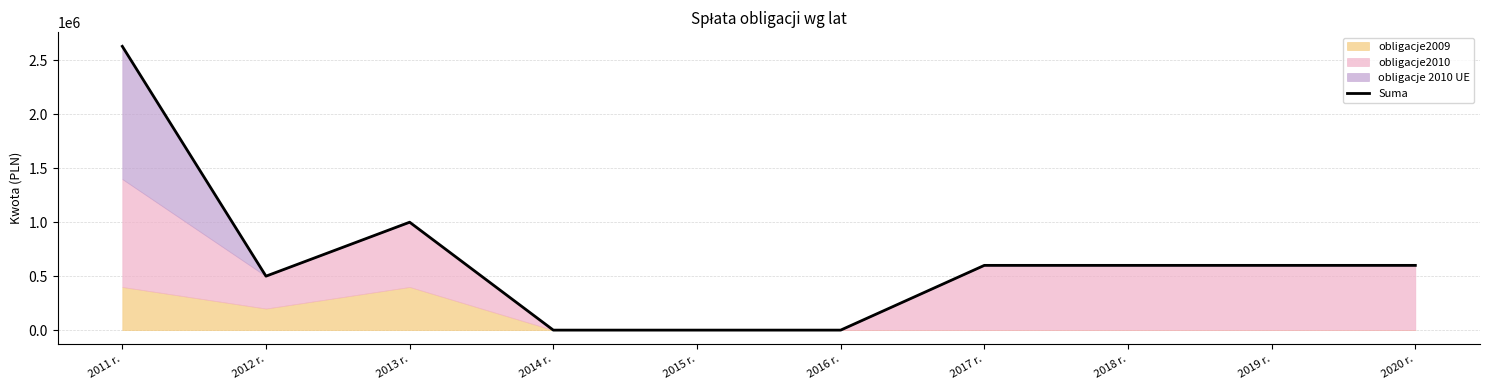

The value at 2014 r. is 960123. True or false?

False